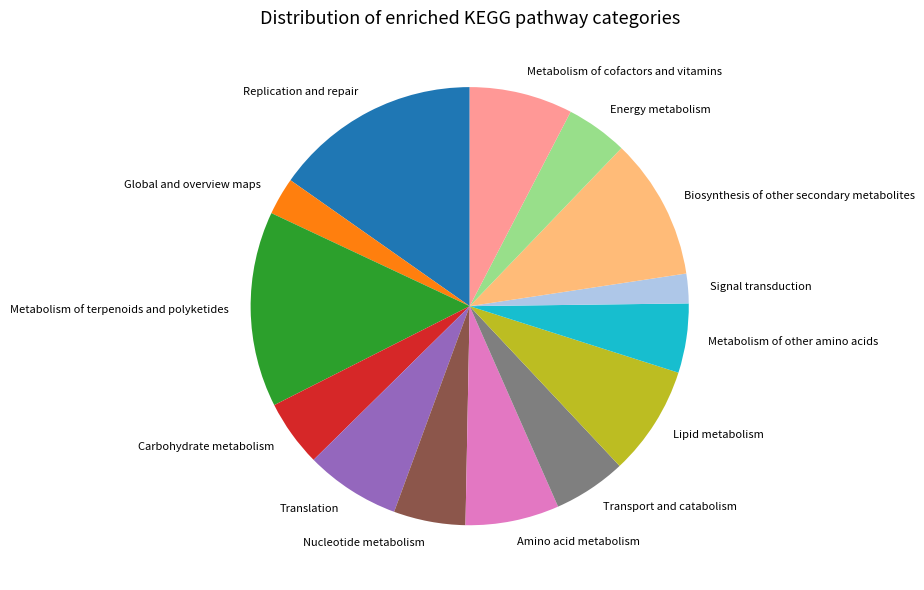

Combined, do Translation and Replication and repair account for over 50%?

No